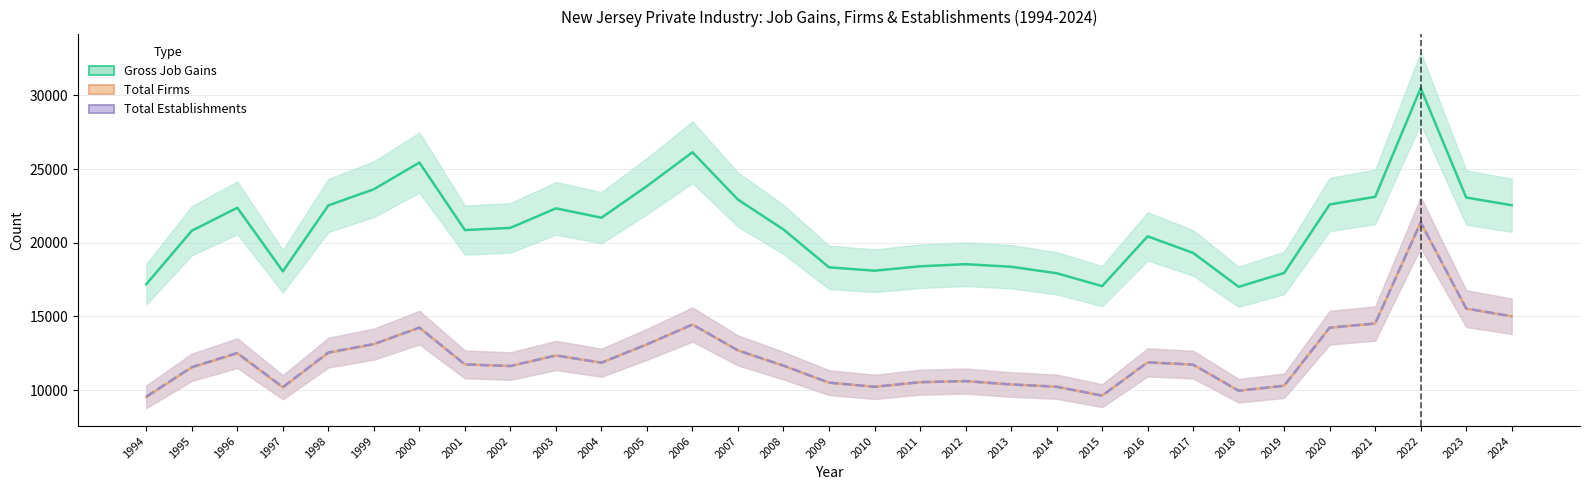

What are all the series names shown in the legend?

Gross Job Gains, Total Firms, Total Establishments